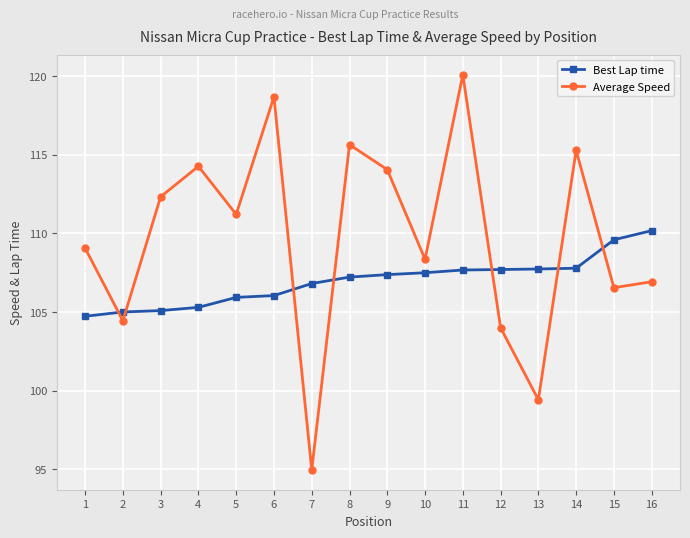

What is the greatest value displayed?

120.1